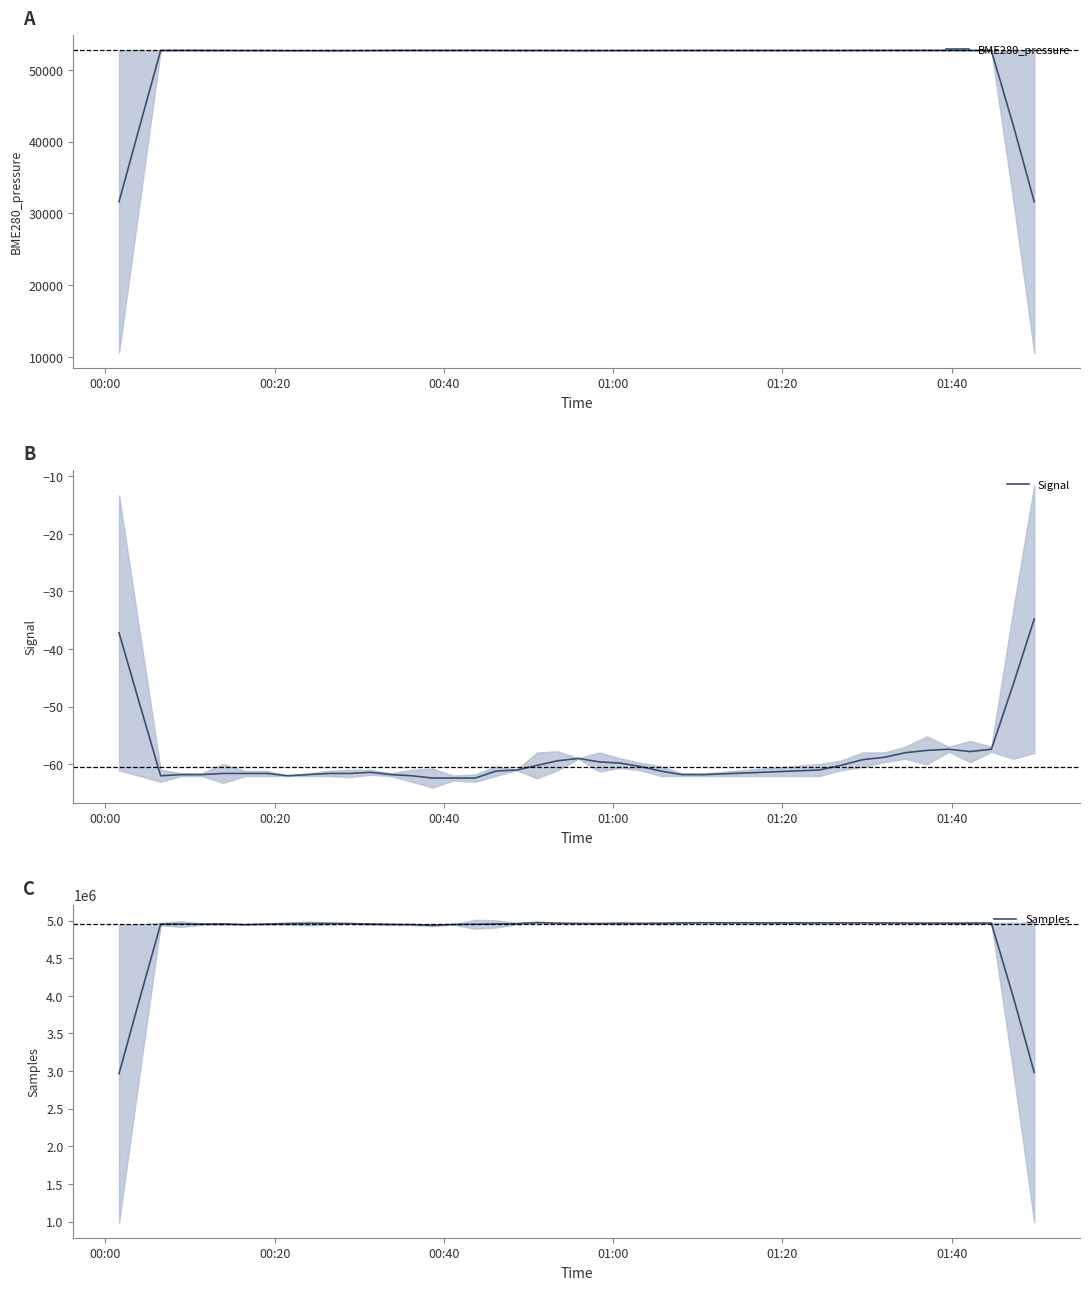

What is the highest value of the BME280_pressure series?

52722.5